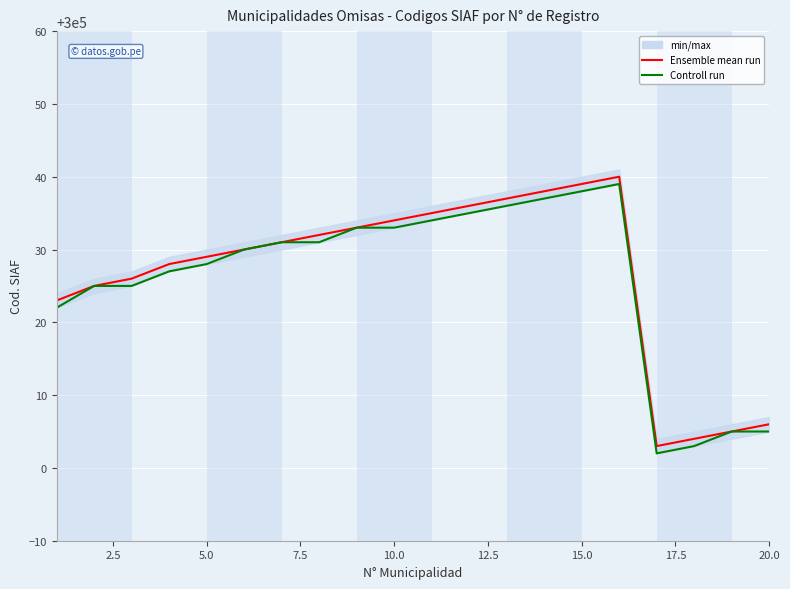

True or false: Controll run and Ensemble mean run intersect in this chart.

False